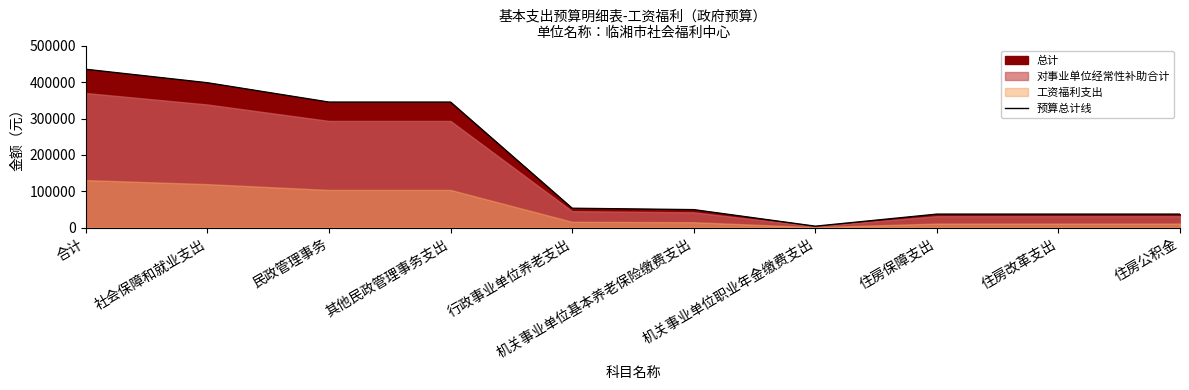

What position from the right is 住房改革支出?

2